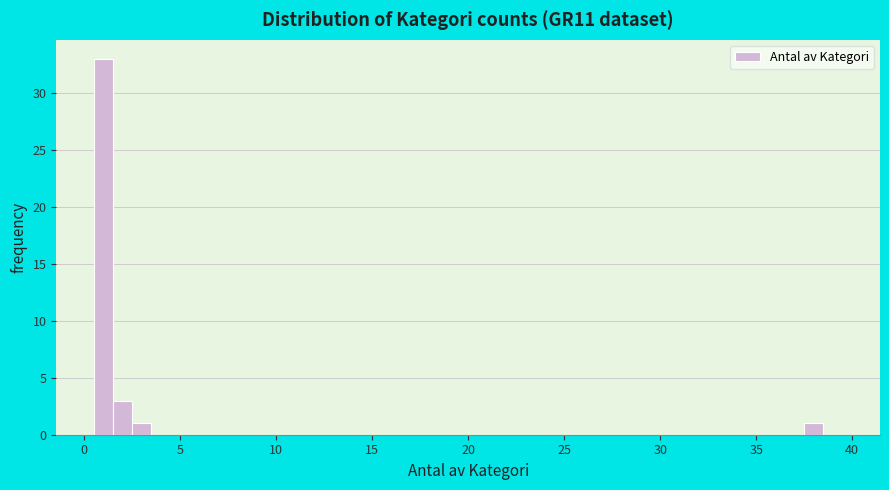

Read against the x-axis, roughly where is the centre of the tallest bar?

1.0